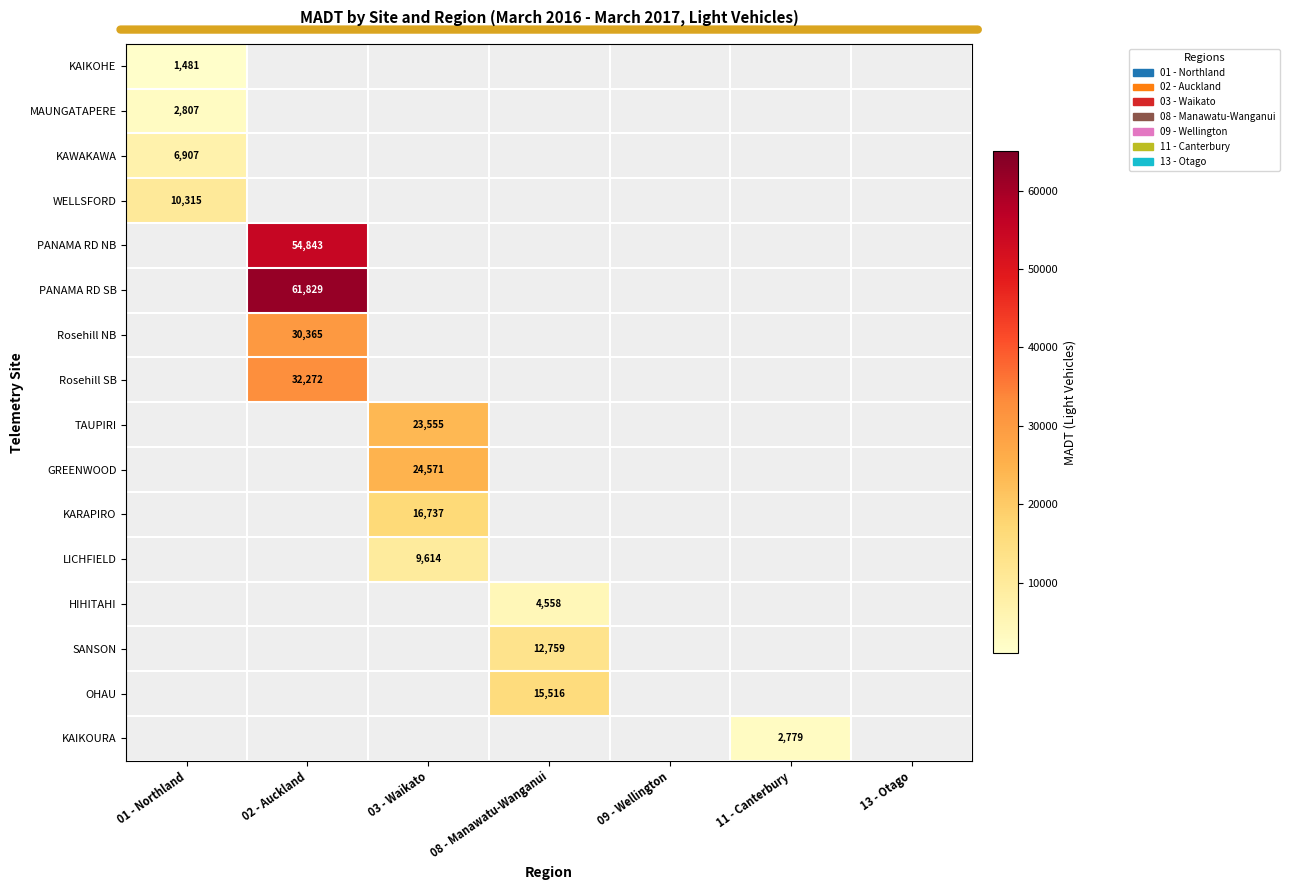

The value of Rosehill NB at 02 - Auckland is 11709. True or false?

False